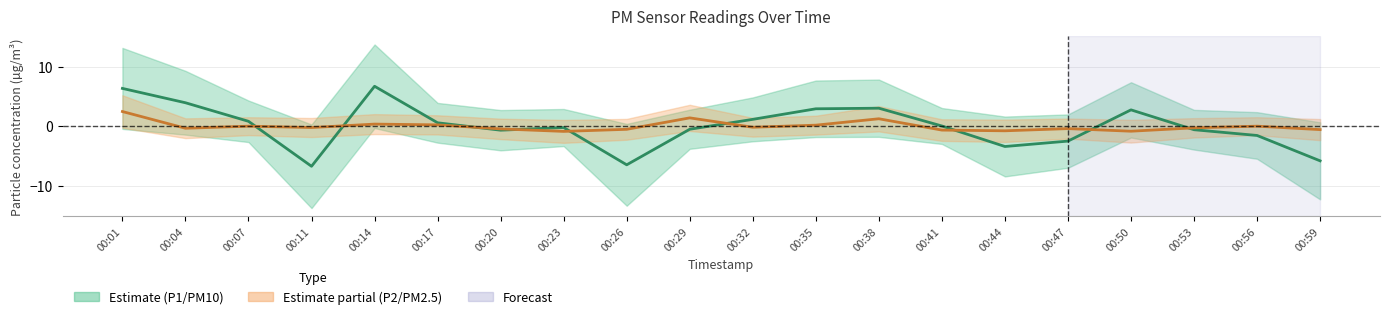

Reading right to left, extract all data points from this chart.

P1 (PM10): 00:59=-5.8	00:56=-1.6	00:53=-0.6	00:50=2.8	00:47=-2.5	00:44=-3.4	00:41=0.0	00:38=3.0	00:35=2.9	00:32=1.2	00:29=-0.5	00:26=-6.5	00:23=-0.2	00:20=-0.7	00:17=0.6	00:14=6.7	00:11=-6.8	00:07=0.8	00:04=4.0	00:01=6.4
P2 (PM2.5): 00:59=-0.6	00:56=0.0	00:53=-0.3	00:50=-0.8	00:47=-0.4	00:44=-0.8	00:41=-0.6	00:38=1.3	00:35=0.2	00:32=-0.2	00:29=1.4	00:26=-0.5	00:23=-0.9	00:20=-0.4	00:17=0.2	00:14=0.4	00:11=-0.2	00:07=0.0	00:04=-0.3	00:01=2.5